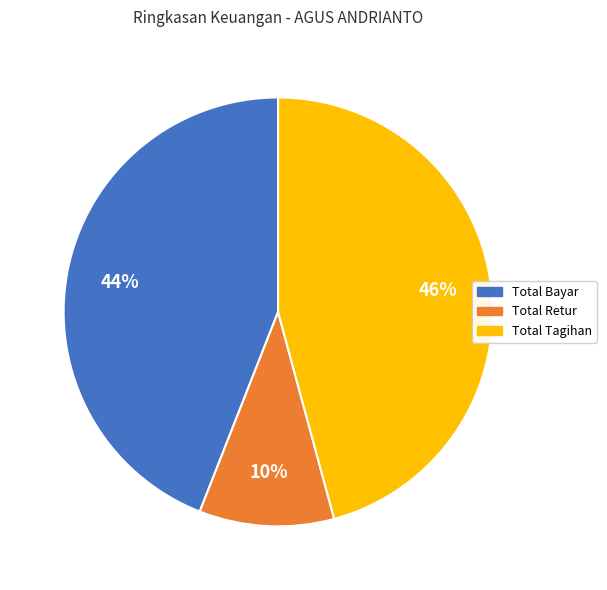

Is there any slice that represents more than half of the pie?

No